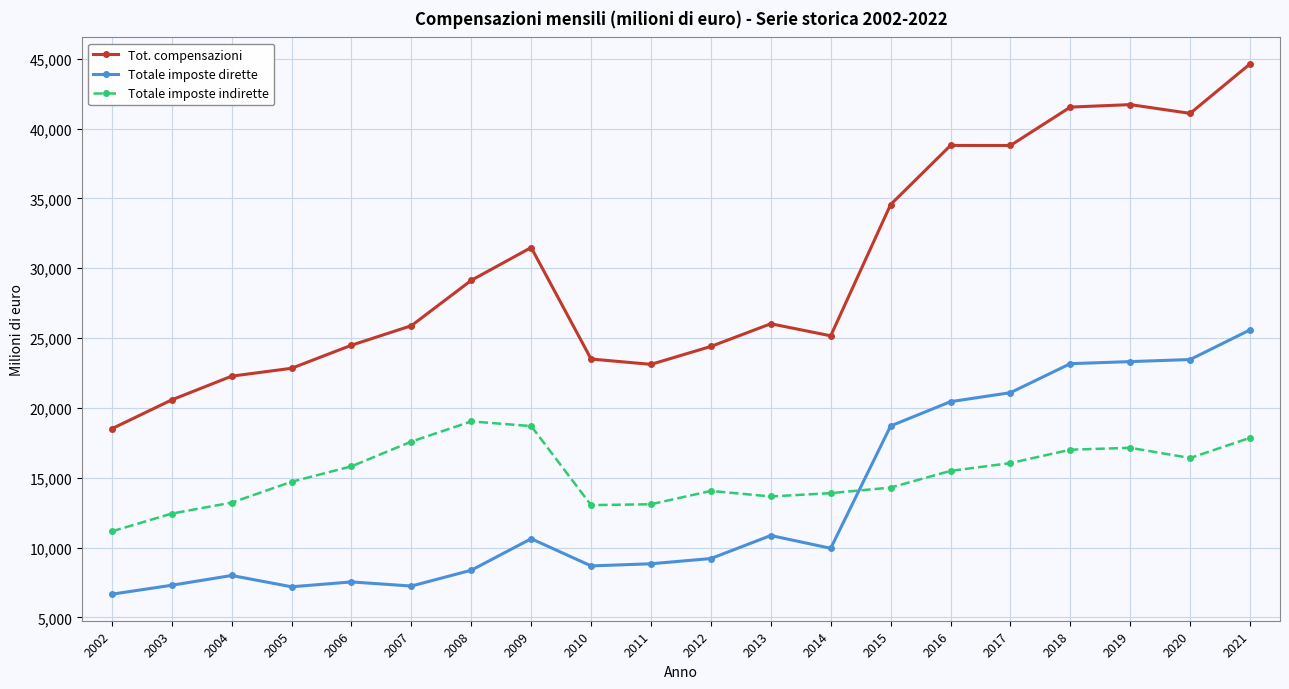

True or false: Totale imposte indirette has more than 1 points higher than both neighbors.

True